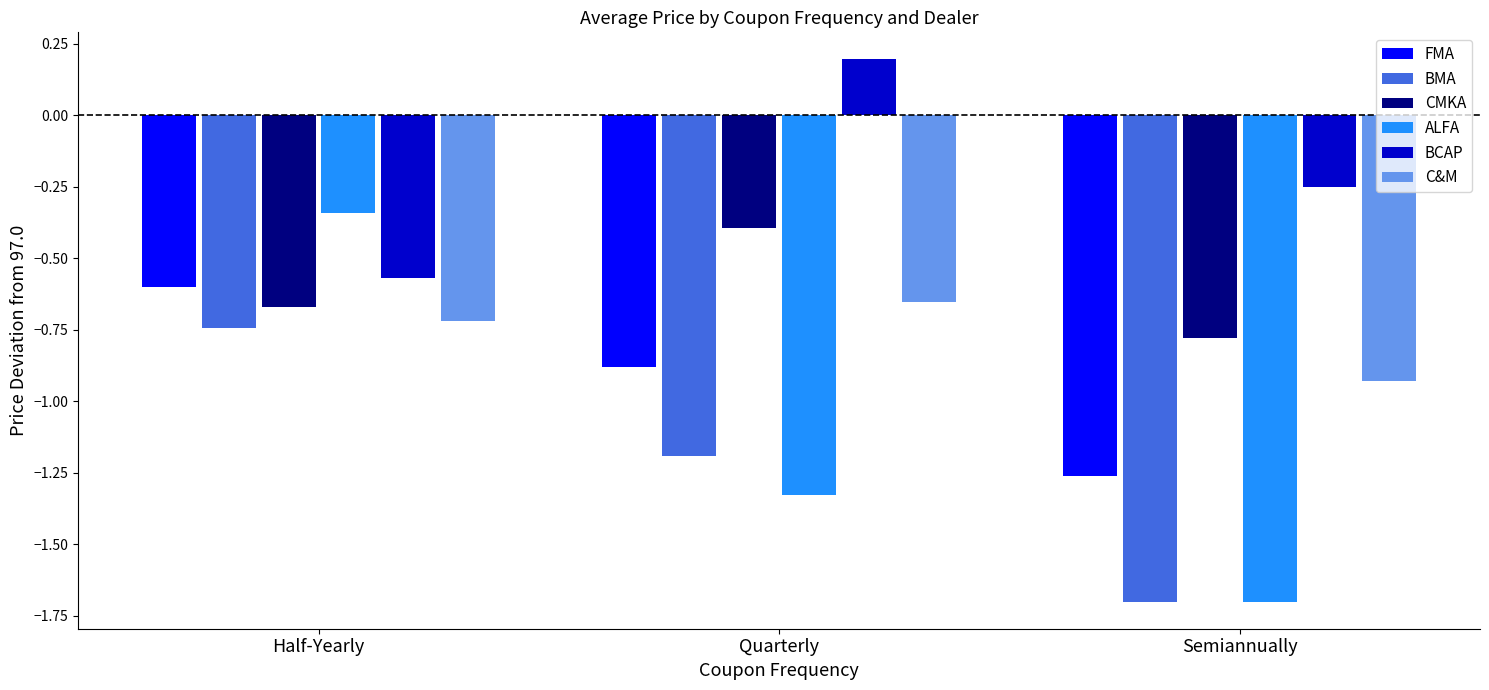

At which category is the sum across all series the highest?

Half-Yearly